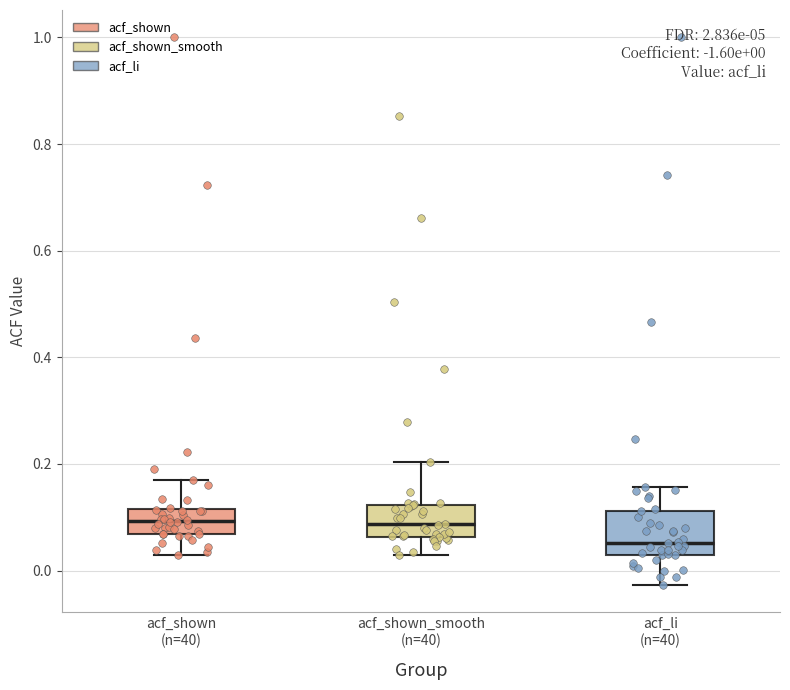

Comparing the boxes themselves (not the whiskers), which one is the tallest?

acf_li (n=40)